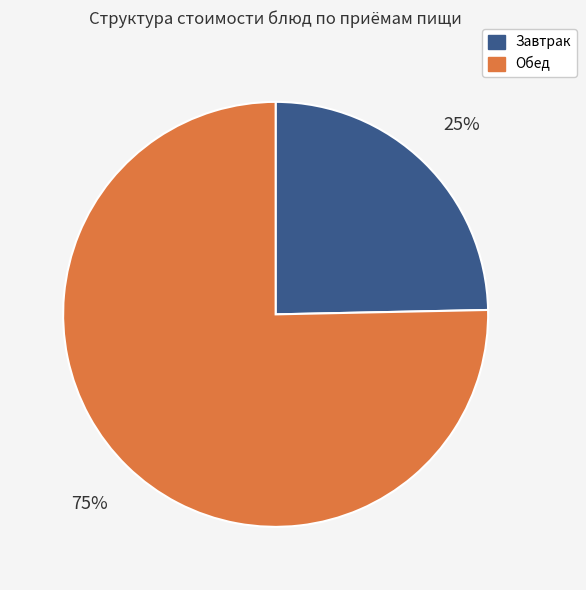

To the nearest percent, what is the average slice percentage?

50%